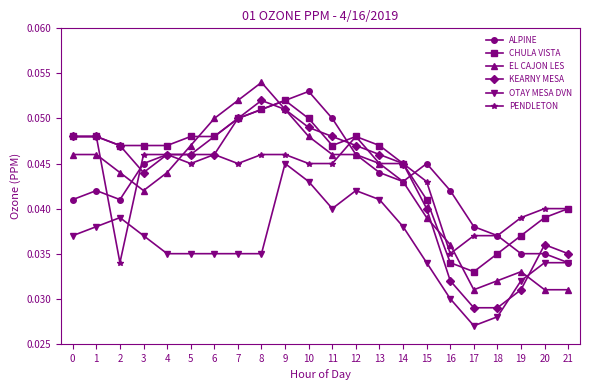

At how many categories does at least one series exceed 0?

22